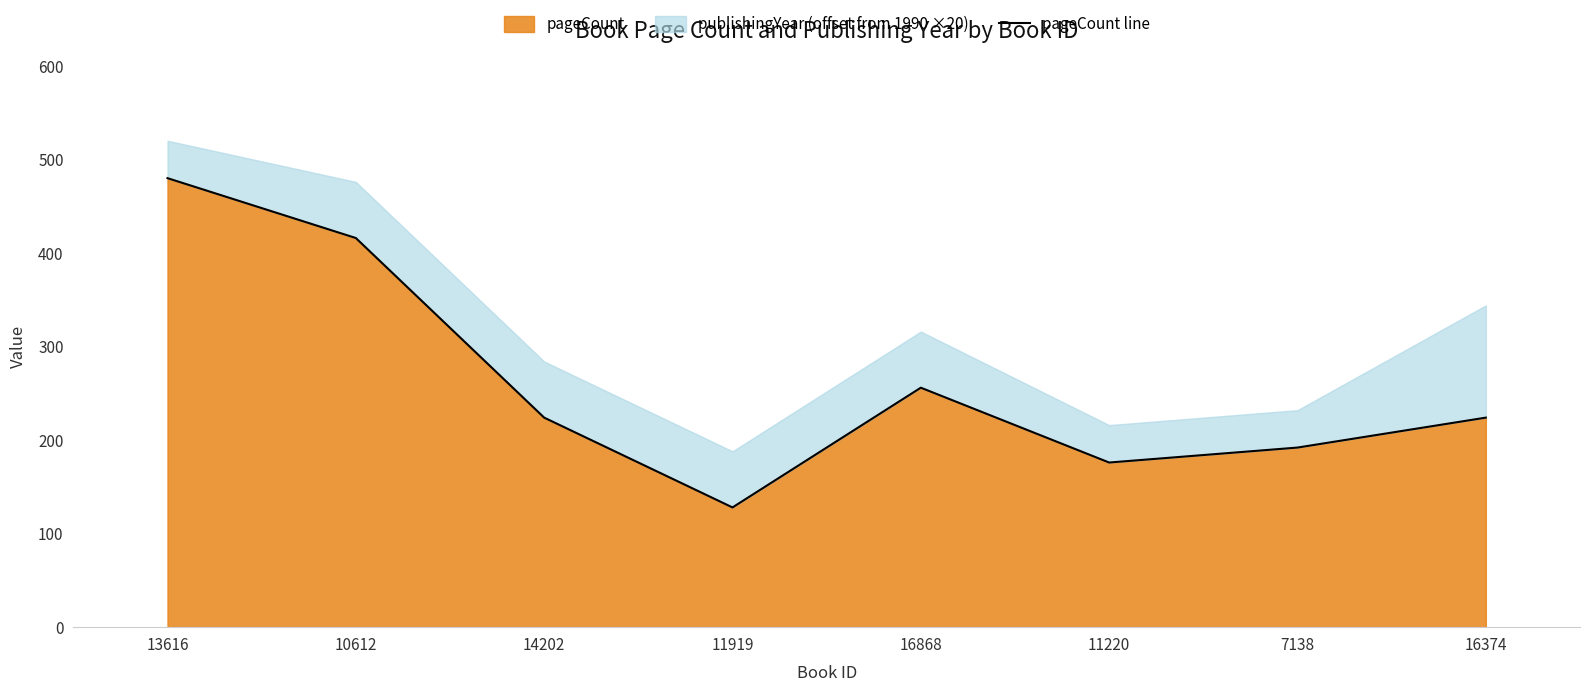

Which has a higher value, 11220 or 11919?

11220